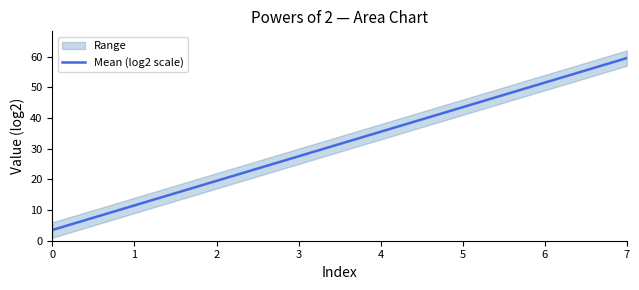

What is the value of the 2nd point from the left?

11.5